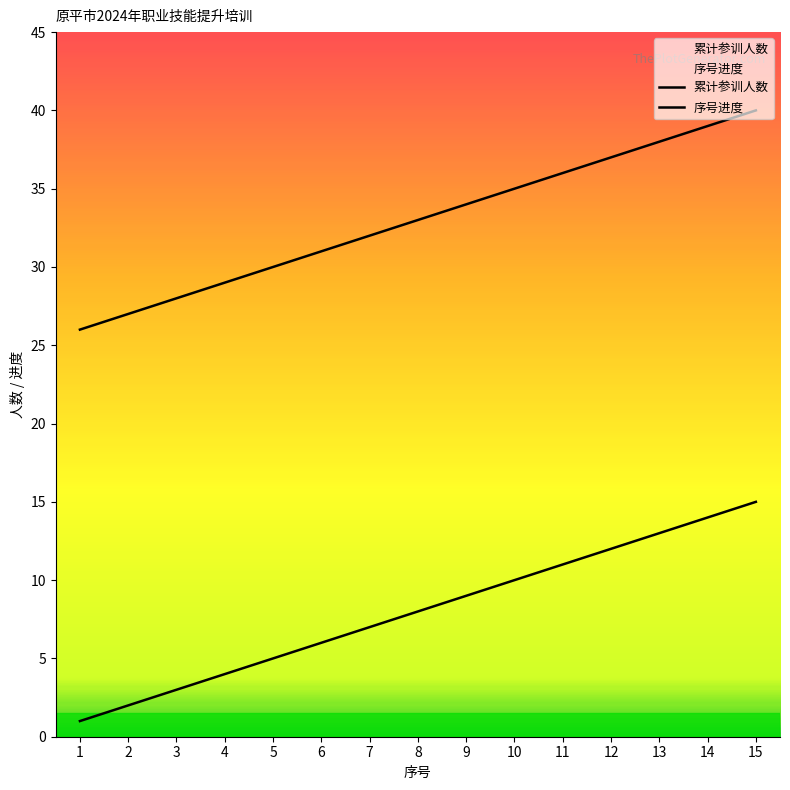

The 序号进度 series shows 9 at 4. True or false?

False